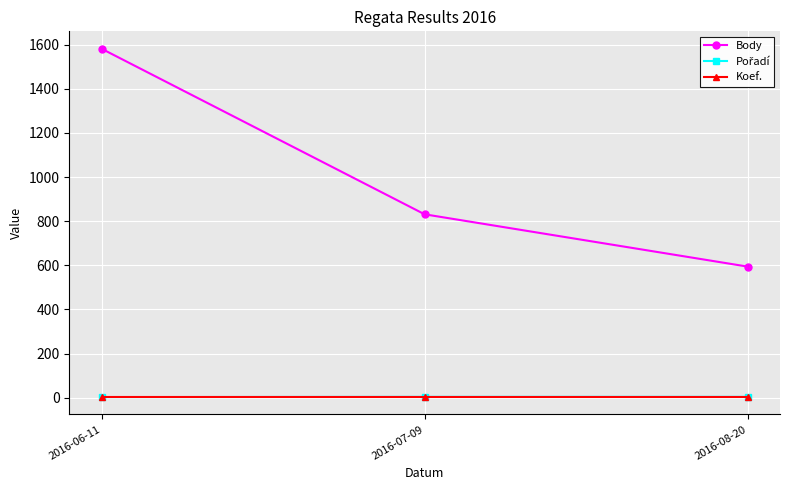

Which series has the largest range (max minus min)?

Body